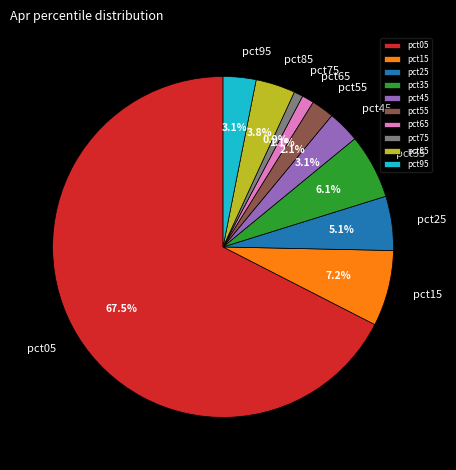

How much of the chart is everything except pct85?

96.2%